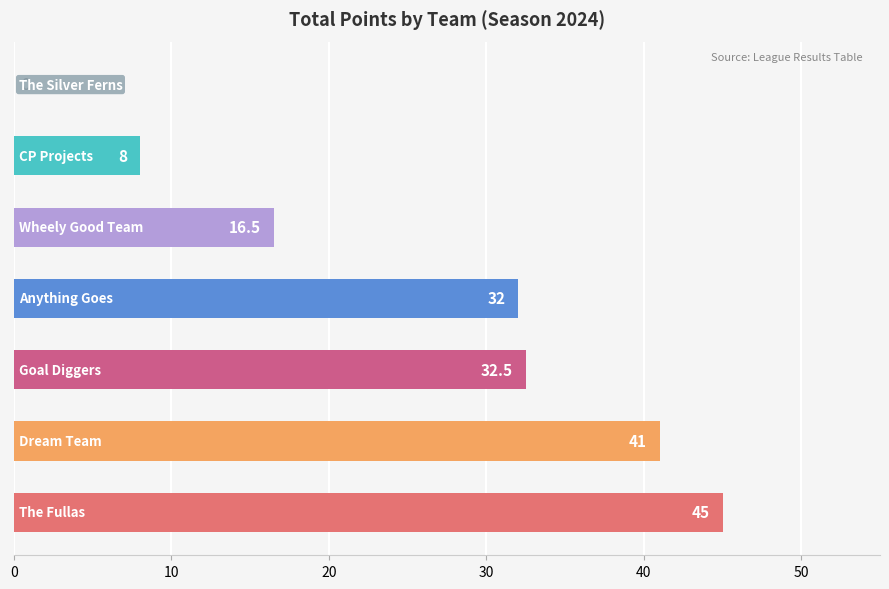

What is the maximum value shown in the chart?

45.0